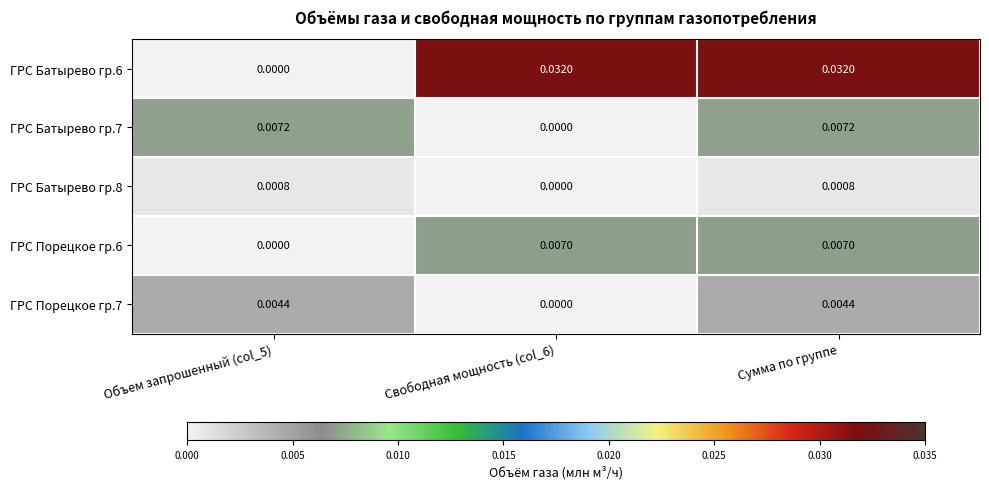

At how many categories does at least one series exceed 0?

3